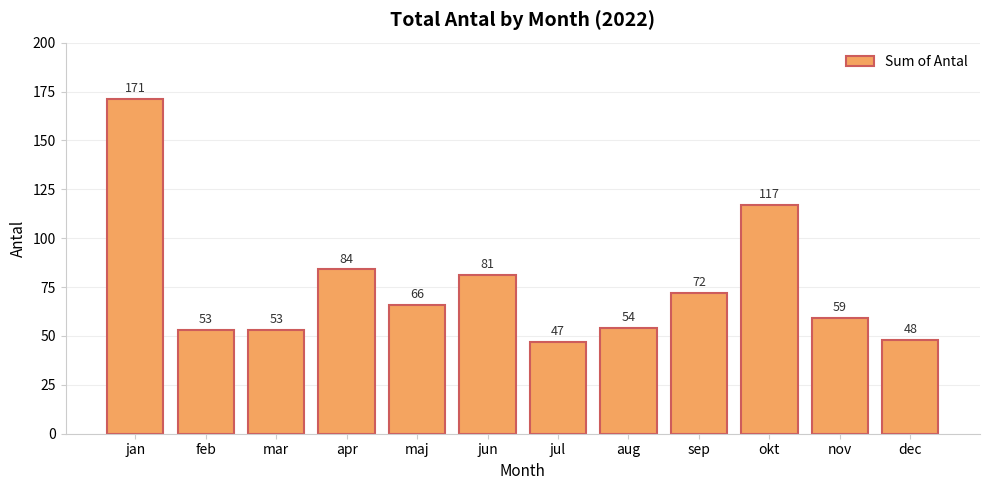

Are the bars horizontal?

No